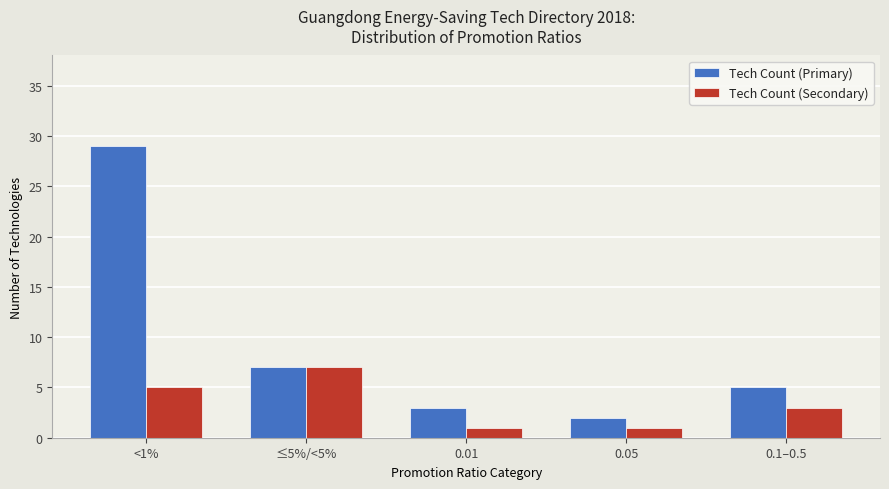

Which series has the largest total across all categories?

Tech Count (Primary)